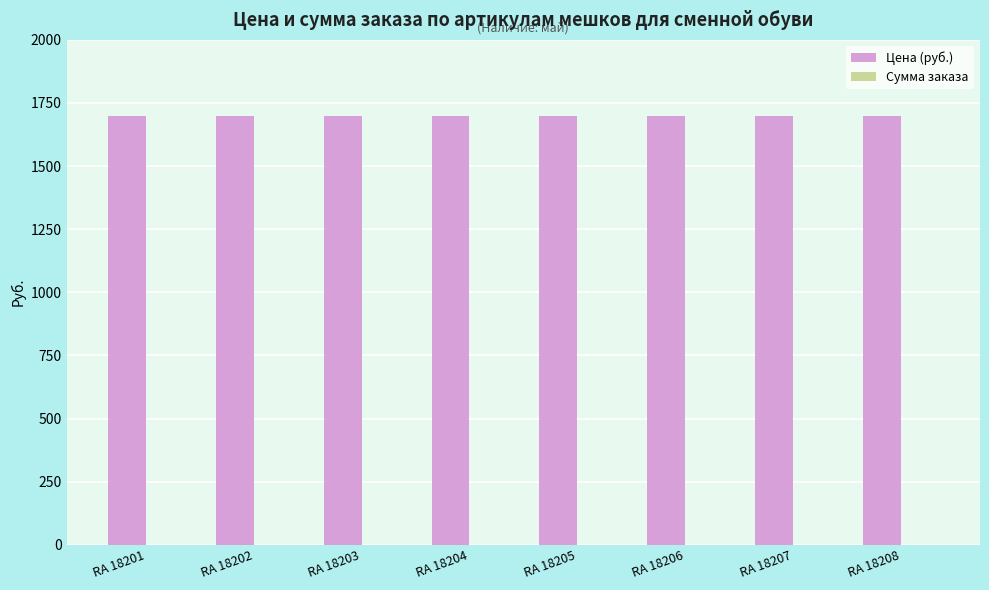

What is the spread (max minus min) of values at RA 18208?

1700